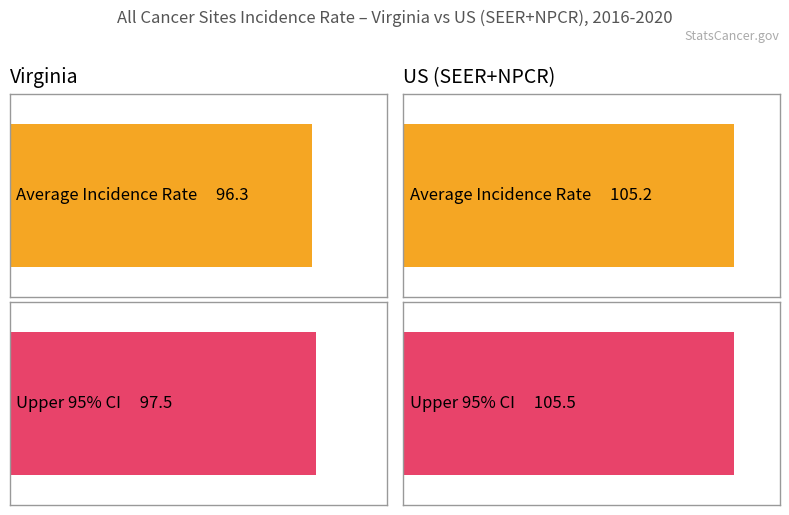

The Upper 95% CI series shows 157.1 at Virginia. True or false?

False